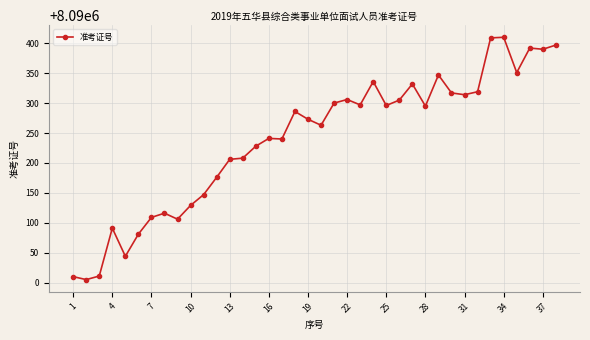

What is the average value?

8090239